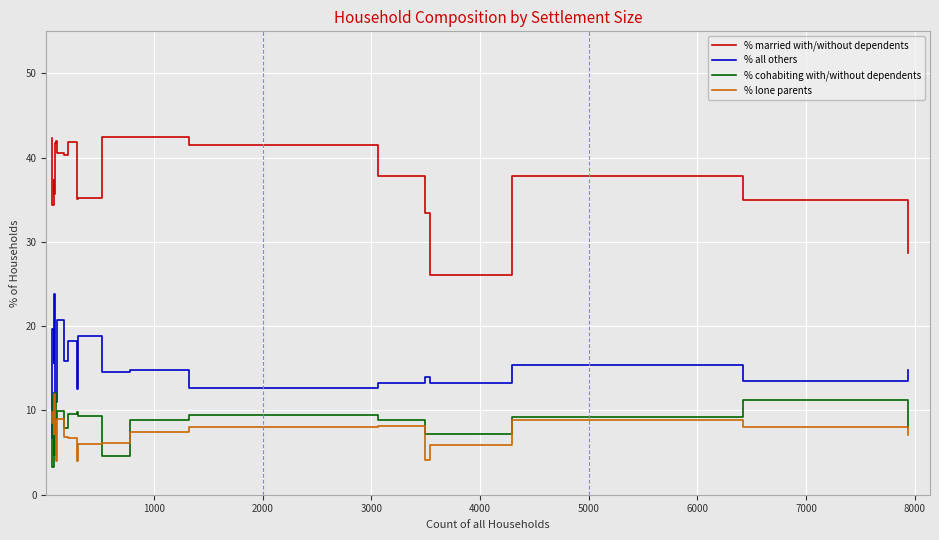

What is the highest value of the % cohabiting with/without dependents series?

12.1